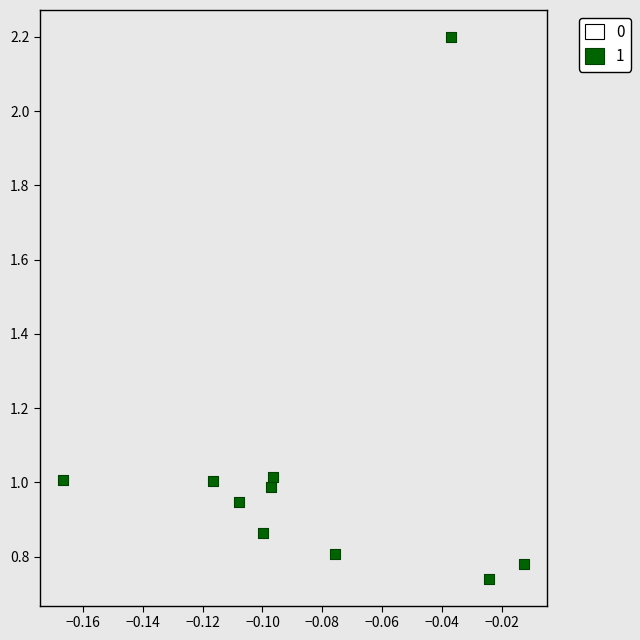

What is the average Y value?

1.0